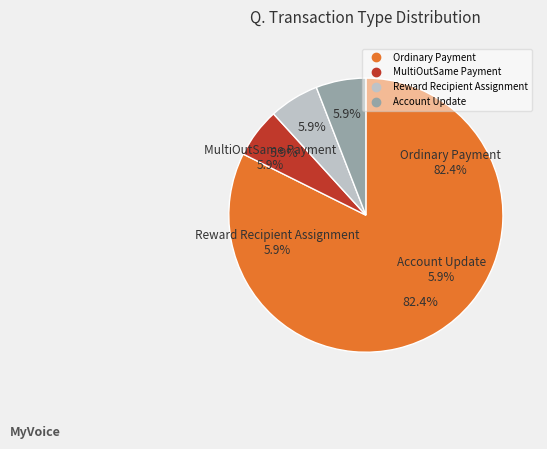

What is the total percentage of Account Update and Ordinary Payment?

88.2%